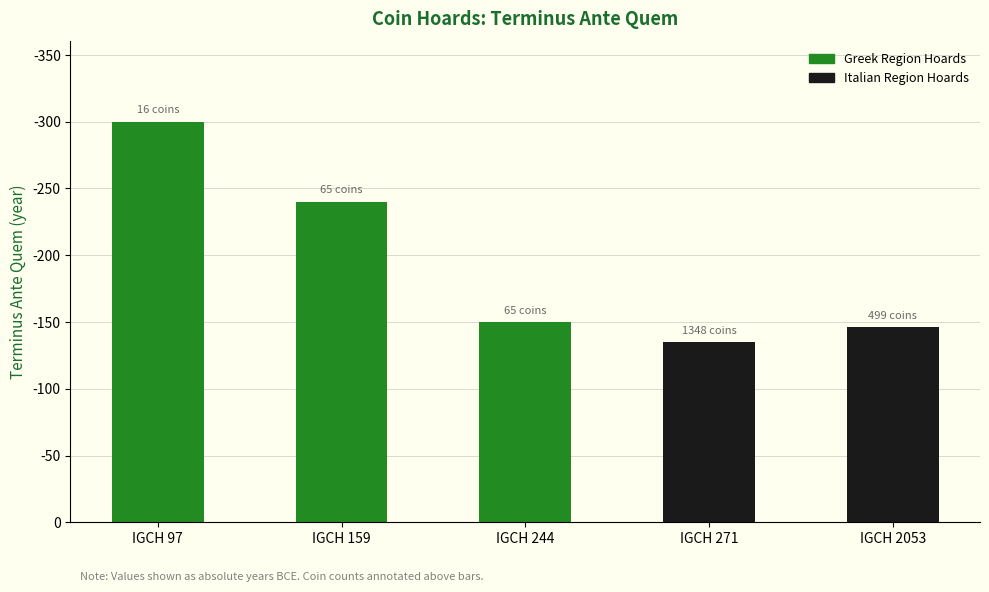

What is the minimum value shown in the chart?

135